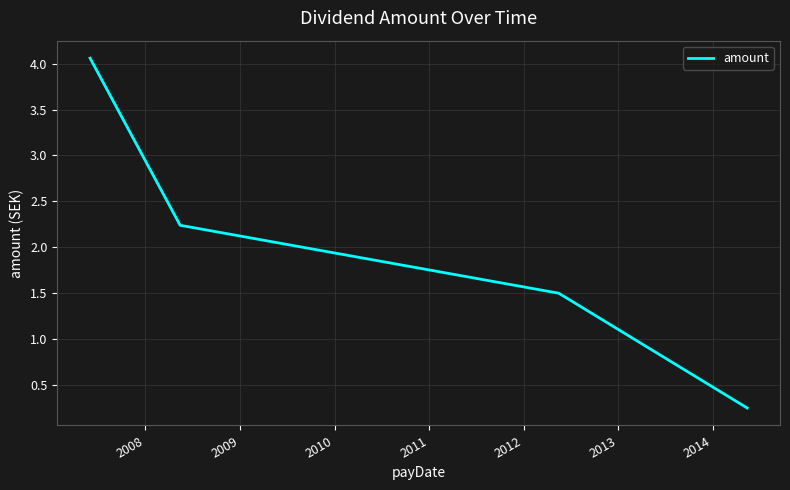

True or false: there are more than 1 points higher than both neighbors.

False